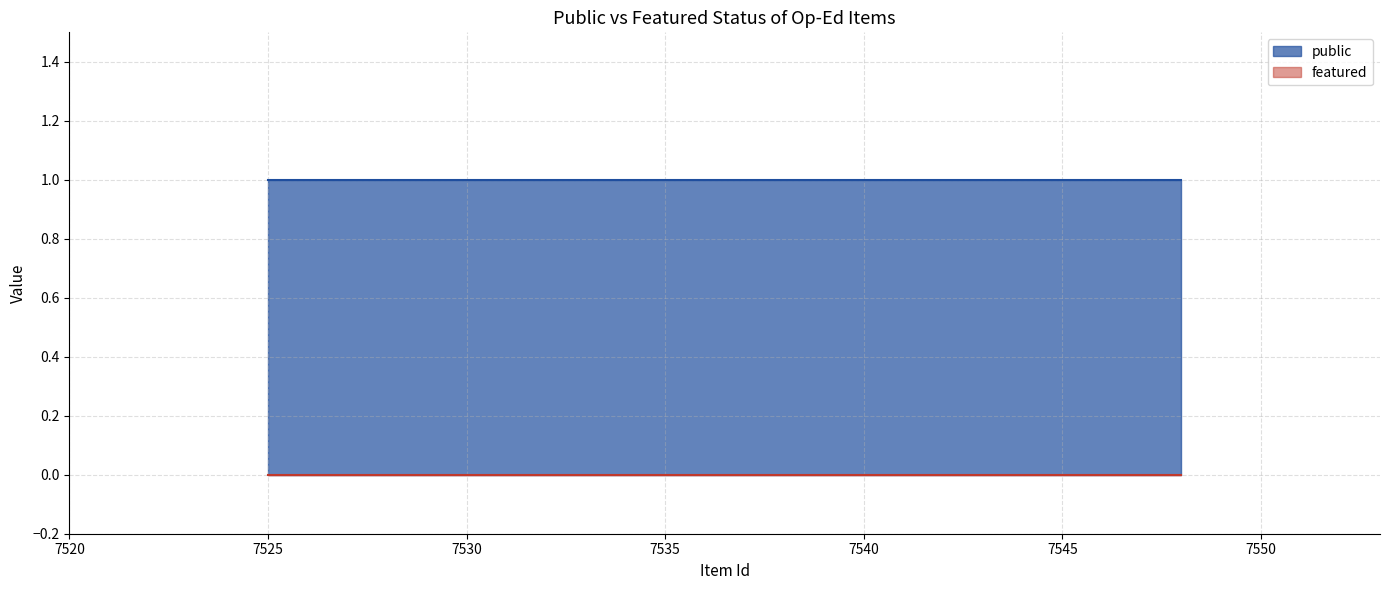

Is it true that public equals 0 at 7538?

False